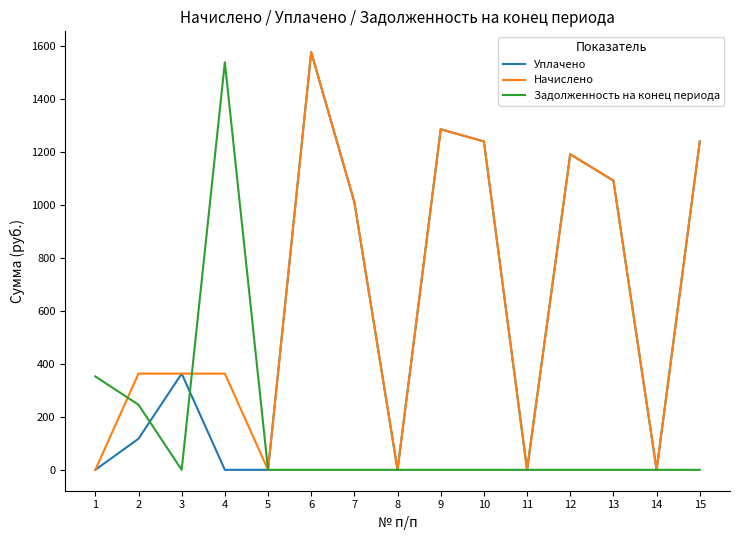

How many lines are shown in the chart?

3